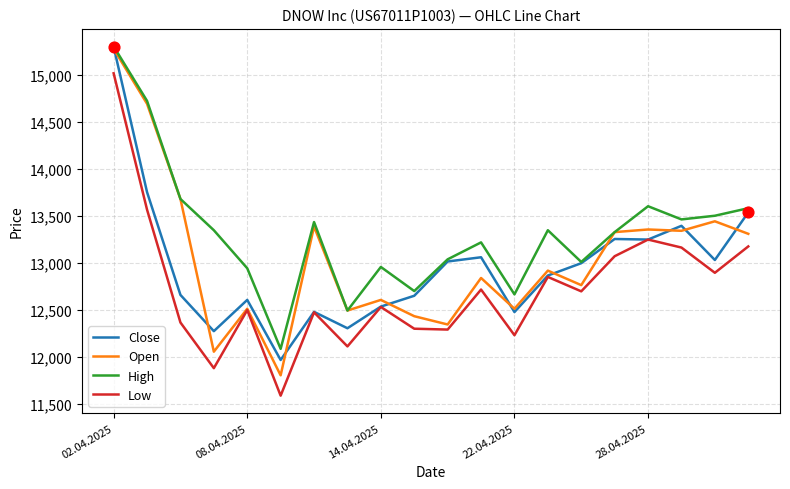

Which series has the largest total across all categories?

High